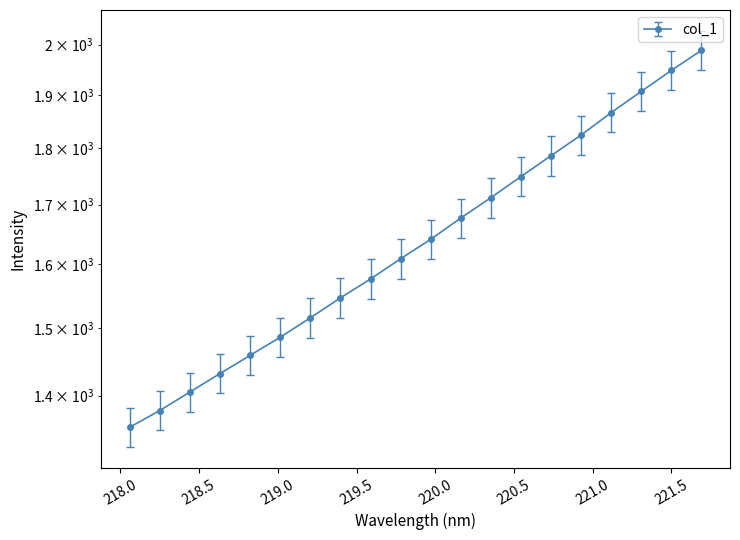

True or false: the data shows 1355.9 at 218.0596.

True